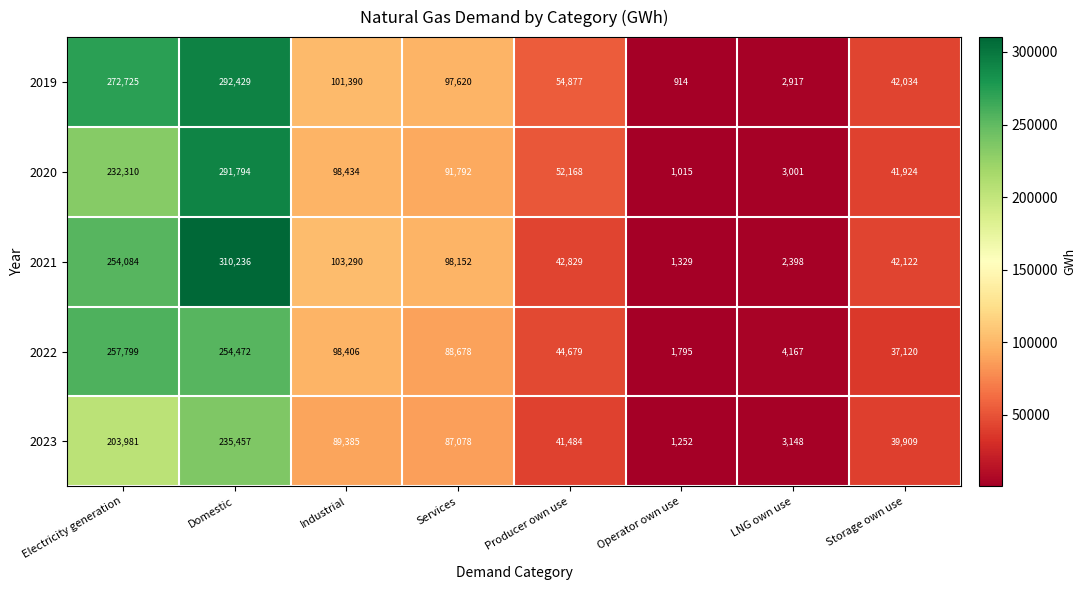

At LNG own use, list the series in order from largest to smallest.

2022, 2023, 2020, 2019, 2021